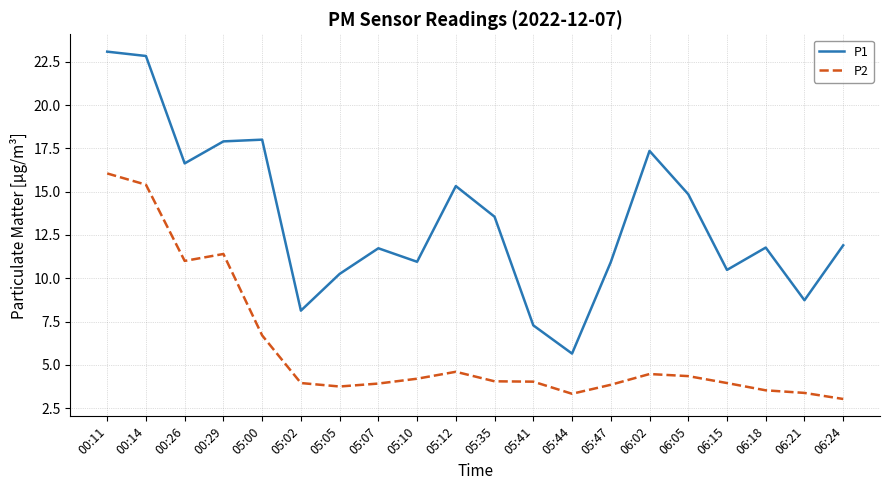

What is the total value across all series at 05:02?

12.1